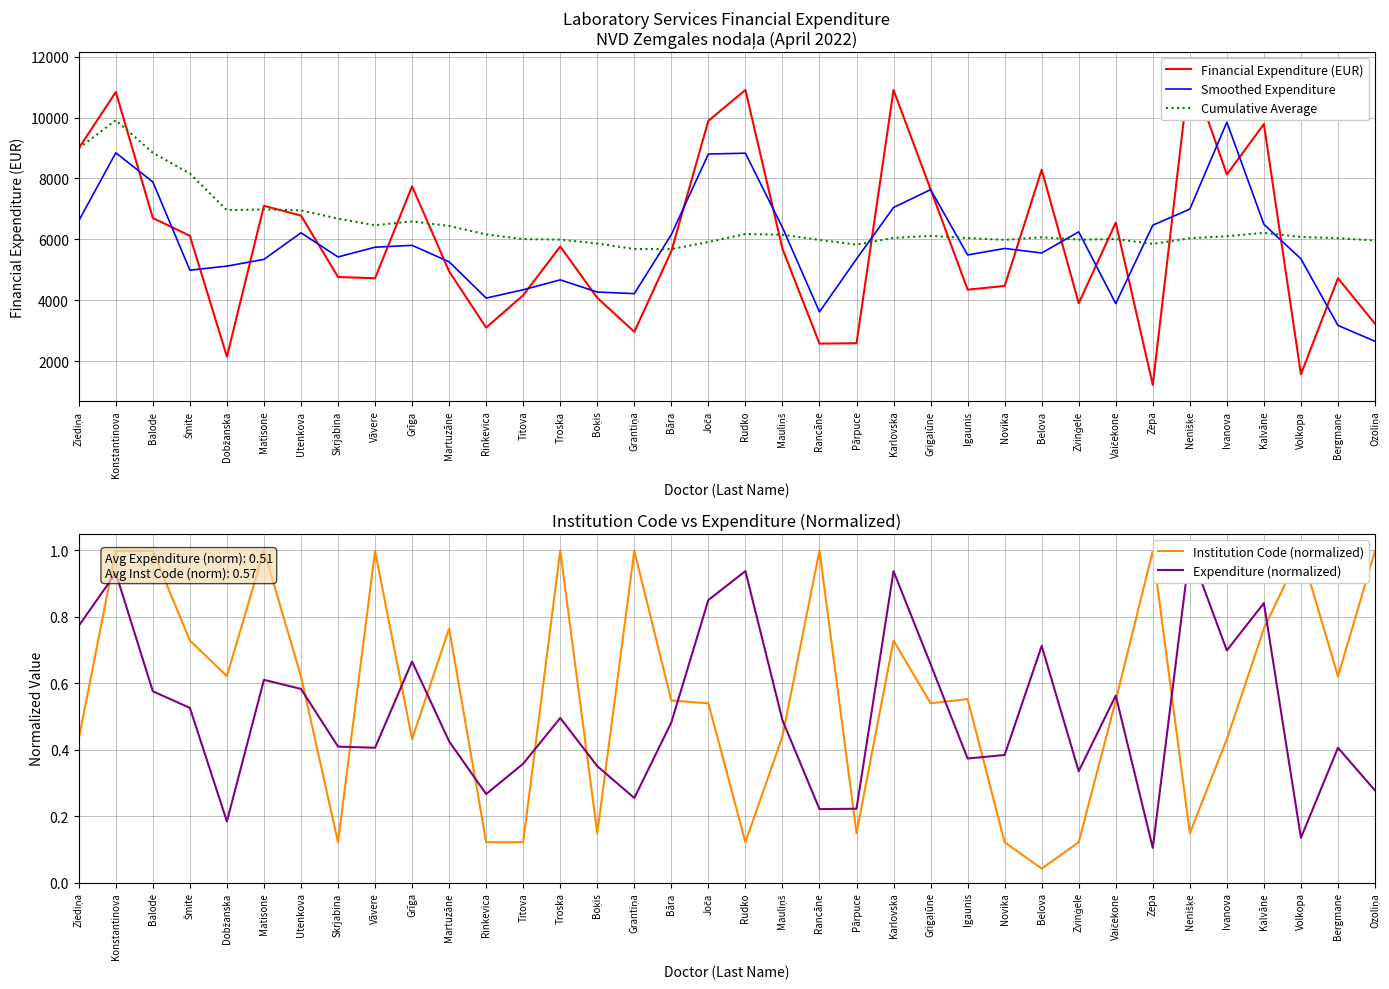

Reading left to right, what are all the values shown in this chart?

Financial Expenditure (EUR): Ziediņa=8993.2	Konstantinova=10841.7	Balode=6698.7	Šmite=6117.2	Dobžanska=2141.3	Matisone=7100.7	Utenkova=6782.0	Skrjabina=4761.7	Vāvere=4720.6	Grīga=7742.4	Martuzāne=4944.9	Rinkevica=3098.8	Titova=4162.6	Troska=5763.6	Boķis=4077.0	Grantiņa=2960.7	Bāra=5608.0	Joča=9896.6	Rudko=10909.3	Mauliņš=5689.1	Rancāne=2572.1	Pārpuce=2585.4	Karlovska=10907.4	Grigaļūne=7647.9	Igaunis=4344.1	Novika=4467.8	Belova=8288.4	Zvinģele=3898.6	Vaičekone=6549.2	Zepa=1212.6	Nenišķe=11632.7	Ivanova=8130.3	Kalvāne=9789.7	Volkopa=1564.2	Bergmane=4720.9	Ozoliņa=3225.7
Smoothed Expenditure: Ziediņa=6611.6	Konstantinova=8844.5	Balode=7885.9	Šmite=4985.7	Dobžanska=5119.7	Matisone=5341.3	Utenkova=6214.8	Skrjabina=5421.4	Vāvere=5741.5	Grīga=5802.6	Martuzāne=5262.1	Rinkevica=4068.8	Titova=4341.7	Troska=4667.7	Boķis=4267.1	Grantiņa=4215.2	Bāra=6155.1	Joča=8804.6	Rudko=8831.7	Mauliņš=6390.2	Rancāne=3615.5	Pārpuce=5354.9	Karlovska=7046.9	Grigaļūne=7633.1	Igaunis=5486.6	Novika=5700.1	Belova=5551.6	Zvinģele=6245.4	Vaičekone=3886.8	Zepa=6464.8	Nenišķe=6991.9	Ivanova=9850.9	Kalvāne=6494.7	Volkopa=5358.3	Bergmane=3170.3	Ozoliņa=2648.9
Cumulative Average: Ziediņa=8993.2	Konstantinova=9917.5	Balode=8844.5	Šmite=8162.7	Dobžanska=6958.4	Matisone=6982.1	Utenkova=6953.5	Skrjabina=6679.6	Vāvere=6461.9	Grīga=6589.9	Martuzāne=6440.4	Rinkevica=6161.9	Titova=6008.1	Troska=5990.7	Boķis=5863.1	Grantiņa=5681.7	Bāra=5677.4	Joča=5911.8	Rudko=6174.8	Mauliņš=6150.5	Rancāne=5980.1	Pārpuce=5825.8	Karlovska=6046.7	Grigaļūne=6113.5	Igaunis=6042.7	Novika=5982.1	Belova=6067.5	Zvinģele=5990.1	Vaičekone=6009.3	Zepa=5849.5	Nenišķe=6036.0	Ivanova=6101.5	Kalvāne=6213.2	Volkopa=6076.5	Bergmane=6037.8	Ozoliņa=5959.6
Institution Code (normalized): Ziediņa=0.4	Konstantinova=1.0	Balode=1.0	Šmite=0.7	Dobžanska=0.6	Matisone=1.0	Utenkova=0.6	Skrjabina=0.1	Vāvere=1.0	Grīga=0.4	Martuzāne=0.8	Rinkevica=0.1	Titova=0.1	Troska=1.0	Boķis=0.1	Grantiņa=1.0	Bāra=0.5	Joča=0.5	Rudko=0.1	Mauliņš=0.4	Rancāne=1.0	Pārpuce=0.1	Karlovska=0.7	Grigaļūne=0.5	Igaunis=0.6	Novika=0.1	Belova=0.0	Zvinģele=0.1	Vaičekone=0.5	Zepa=1.0	Nenišķe=0.1	Ivanova=0.4	Kalvāne=0.8	Volkopa=1.0	Bergmane=0.6	Ozoliņa=1.0
Expenditure (normalized): Ziediņa=0.8	Konstantinova=0.9	Balode=0.6	Šmite=0.5	Dobžanska=0.2	Matisone=0.6	Utenkova=0.6	Skrjabina=0.4	Vāvere=0.4	Grīga=0.7	Martuzāne=0.4	Rinkevica=0.3	Titova=0.4	Troska=0.5	Boķis=0.4	Grantiņa=0.3	Bāra=0.5	Joča=0.9	Rudko=0.9	Mauliņš=0.5	Rancāne=0.2	Pārpuce=0.2	Karlovska=0.9	Grigaļūne=0.7	Igaunis=0.4	Novika=0.4	Belova=0.7	Zvinģele=0.3	Vaičekone=0.6	Zepa=0.1	Nenišķe=1.0	Ivanova=0.7	Kalvāne=0.8	Volkopa=0.1	Bergmane=0.4	Ozoliņa=0.3